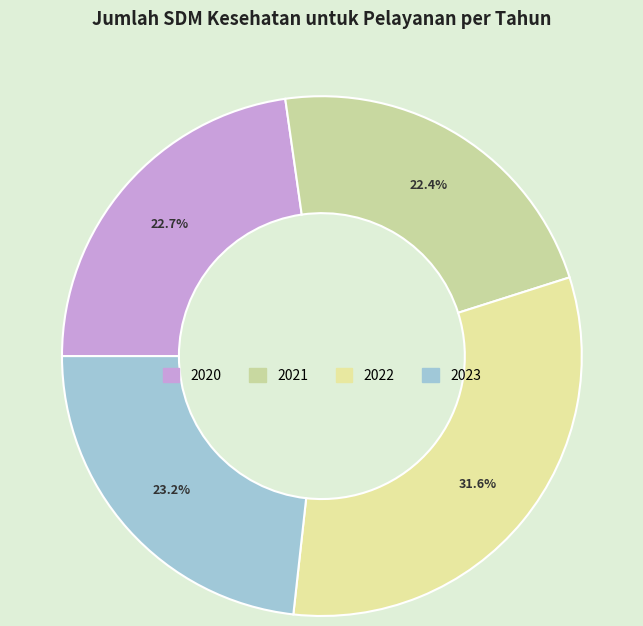

Count the number of slices in the pie.

4